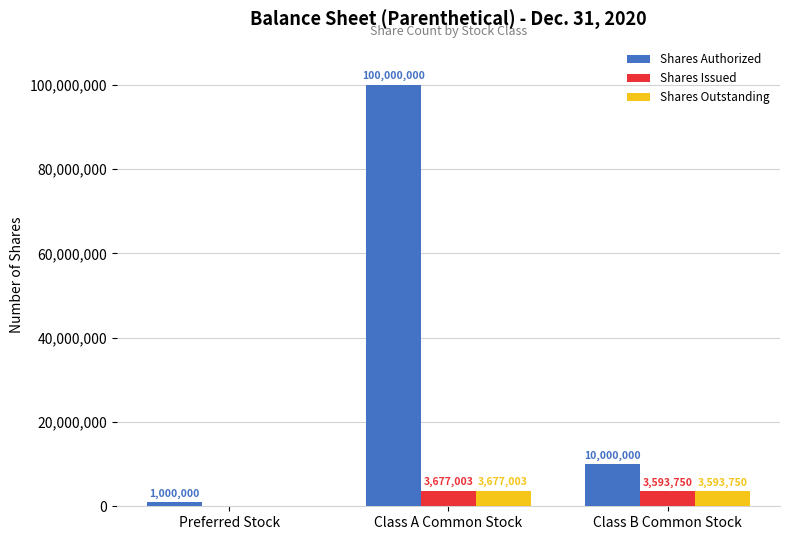

True or false: Shares Issued has a value of 0 at Preferred Stock.

True